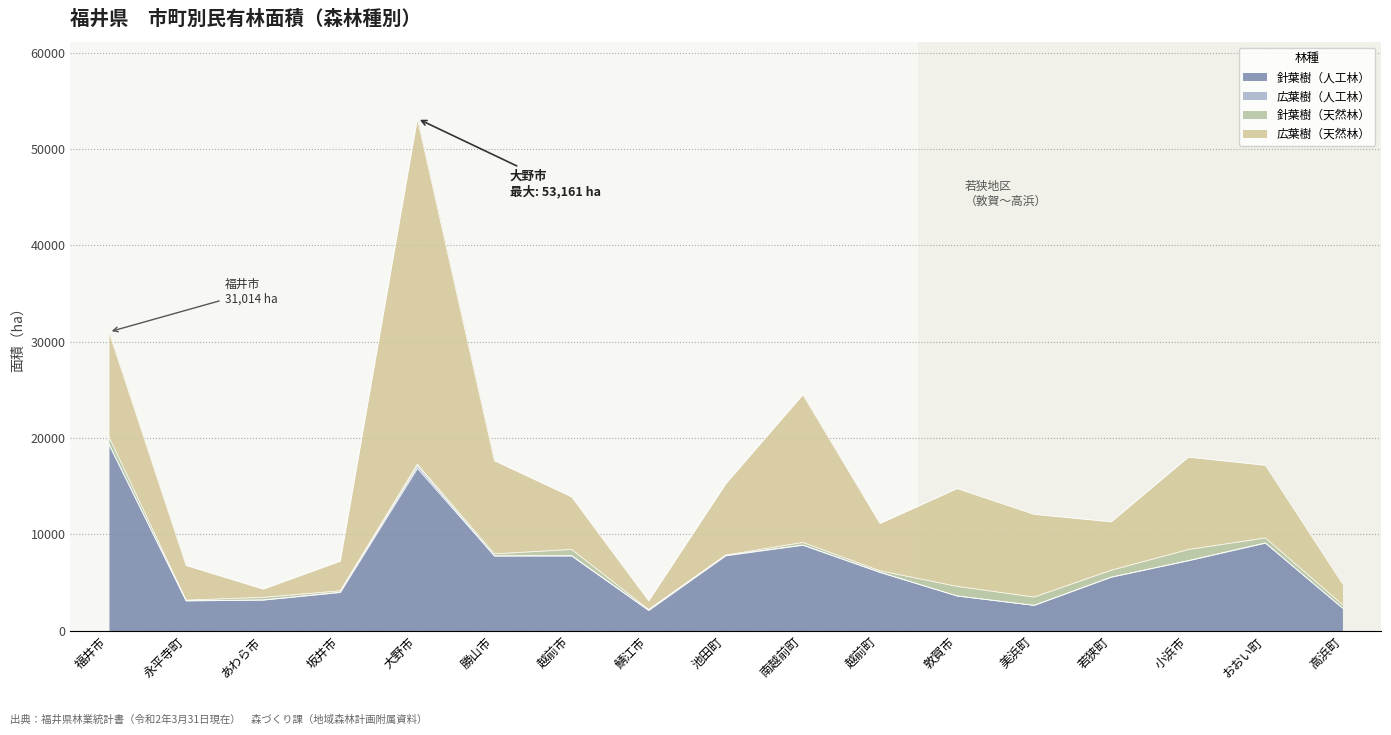

Which series has the widest spread of values?

広葉樹（天然林）